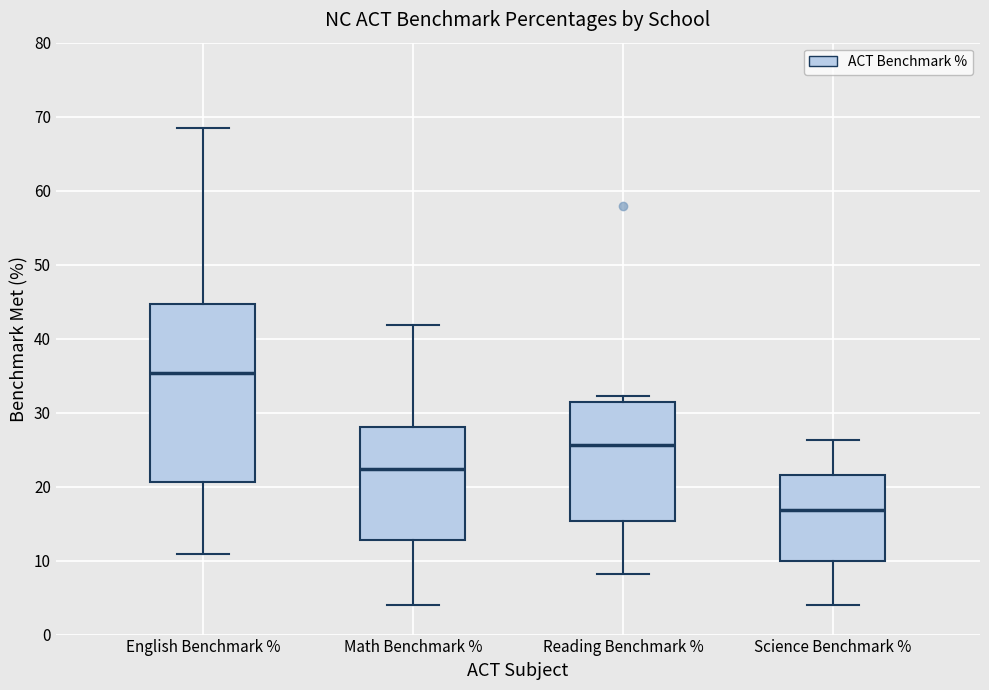

Where is the upper edge of the box for English Benchmark % on the y-axis? The values are not printed on the chart, so give them approximately, as read against the axis.

45